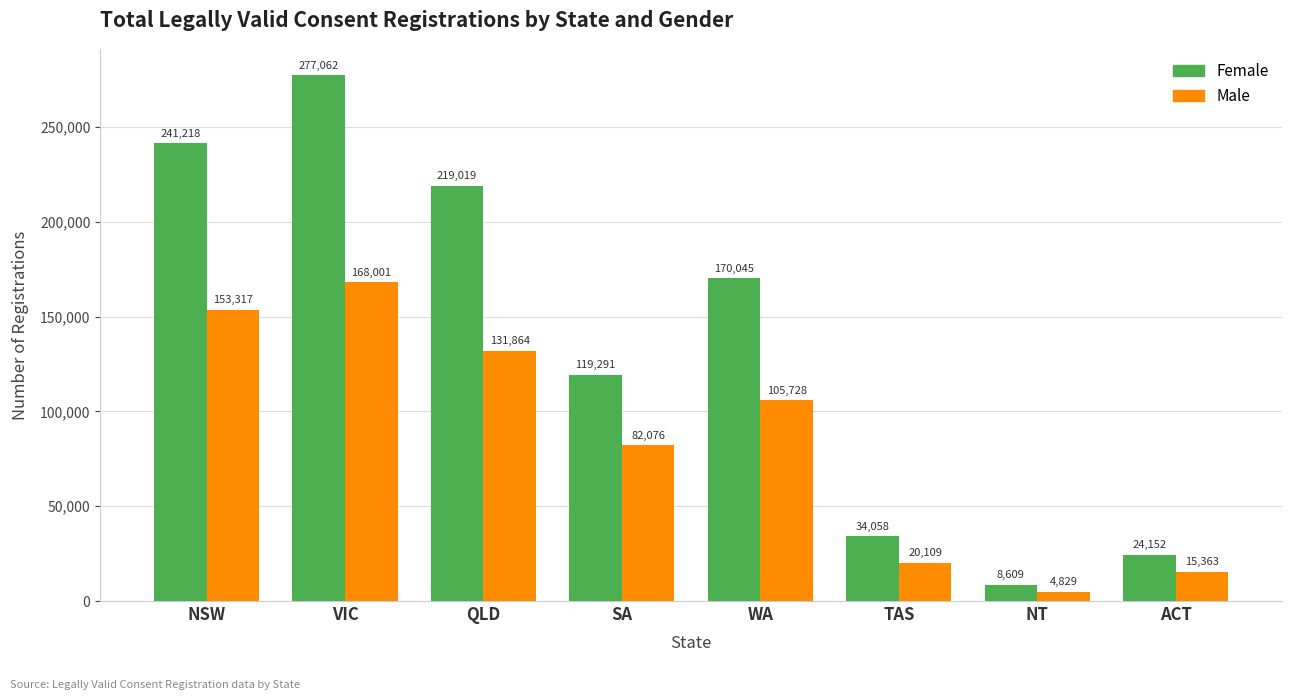

Which series changed the most between SA and WA?

Female